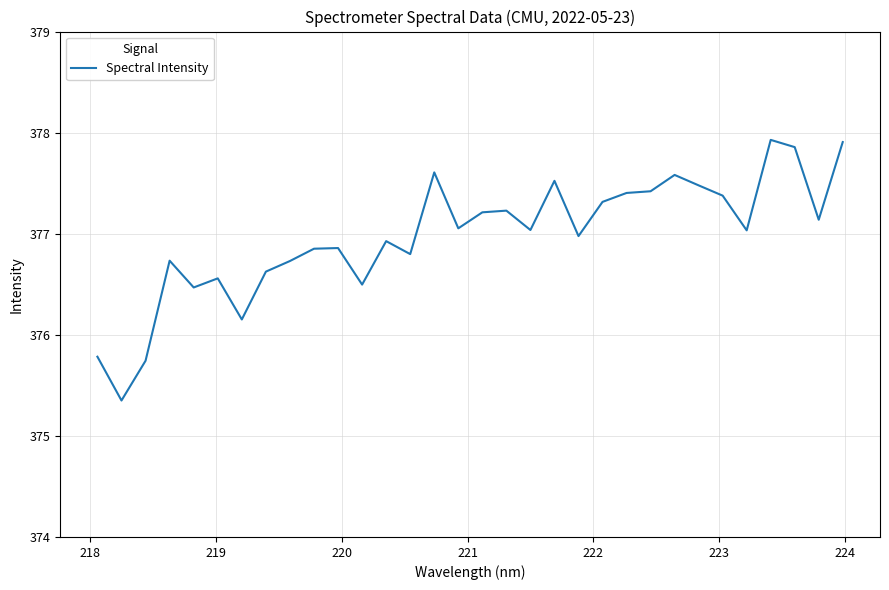

What is the smallest value displayed?

375.4